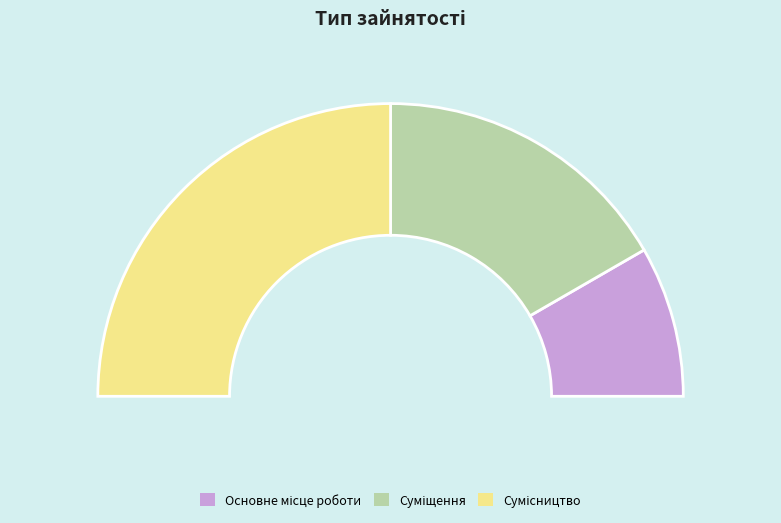

Which category has the smallest portion of the pie?

Основне місце роботи